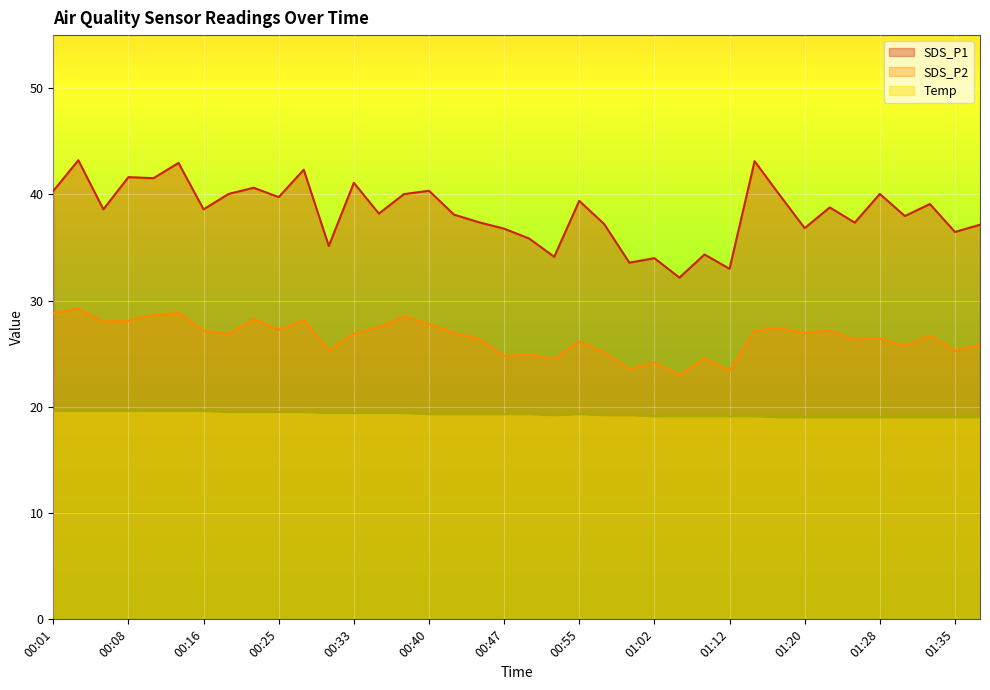

Is the value of SDS_P1 at 01:12 greater than the value of SDS_P2 at 01:09?

Yes